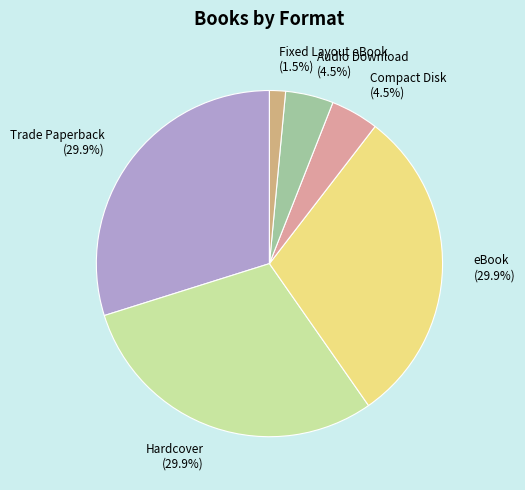

What percentage do Audio Download (4.5%) and Hardcover (29.9%) together represent?

34.3%